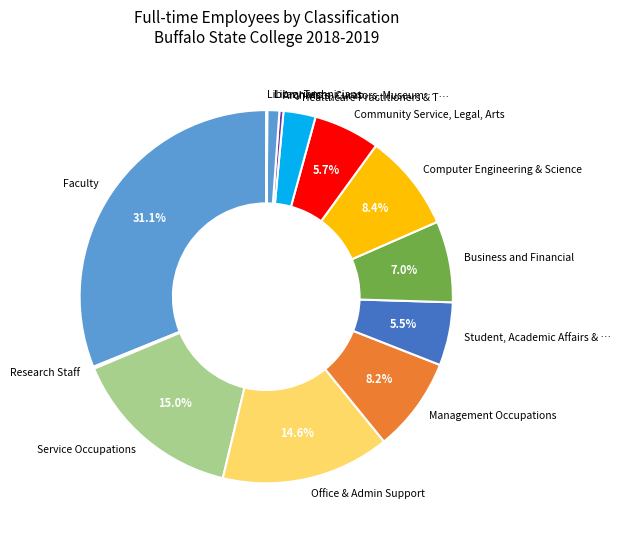

Approximately how many times larger is the value at Faculty compared to Business and Financial?

4.4